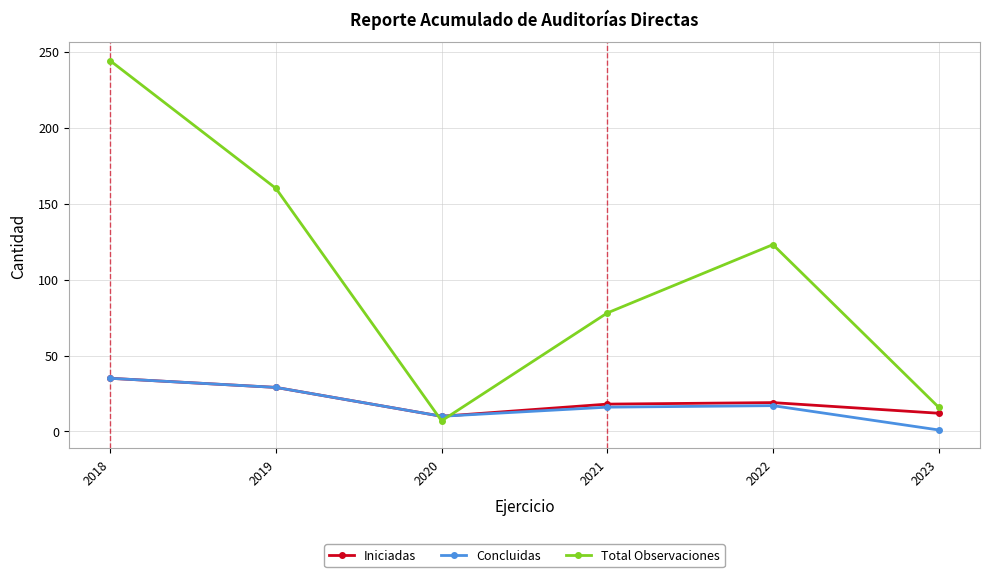

Where is the first local minimum for Concluidas?

2020